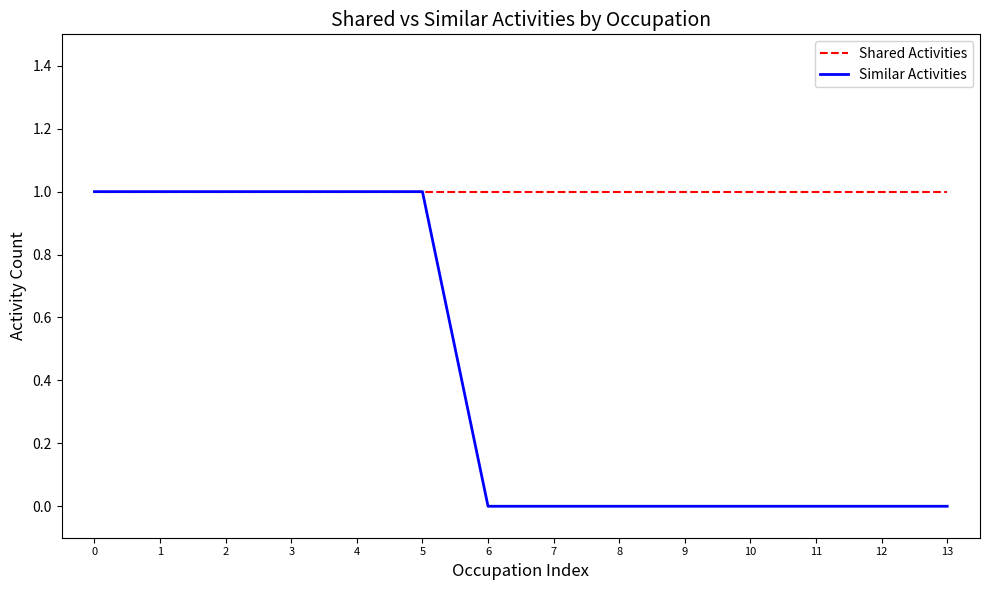

Is it true that Similar Activities equals 1 at 7?

False